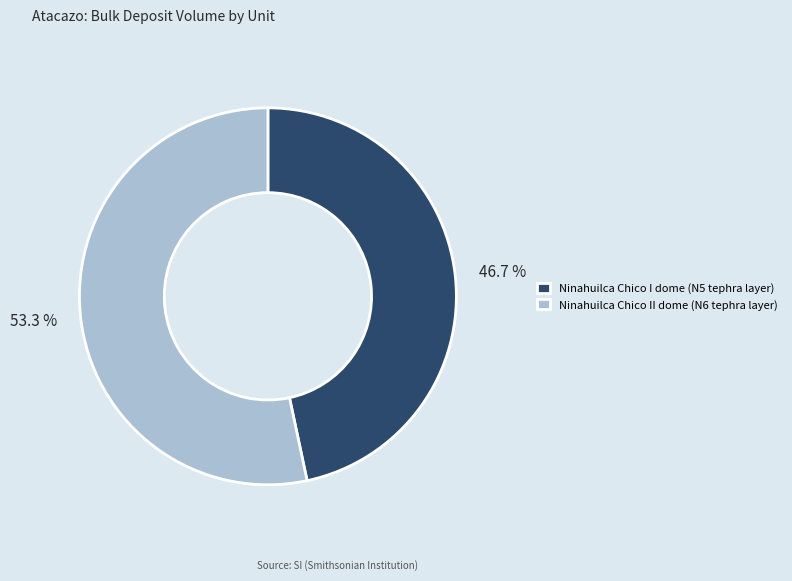

True or false: Ninahuilca Chico II dome (N6 tephra layer) accounts for 53% of the total.

True